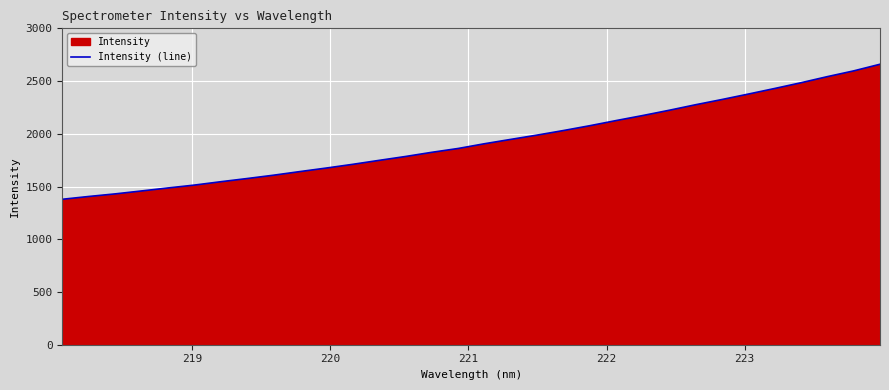

What is the difference between the maximum and minimum values?

1280.4